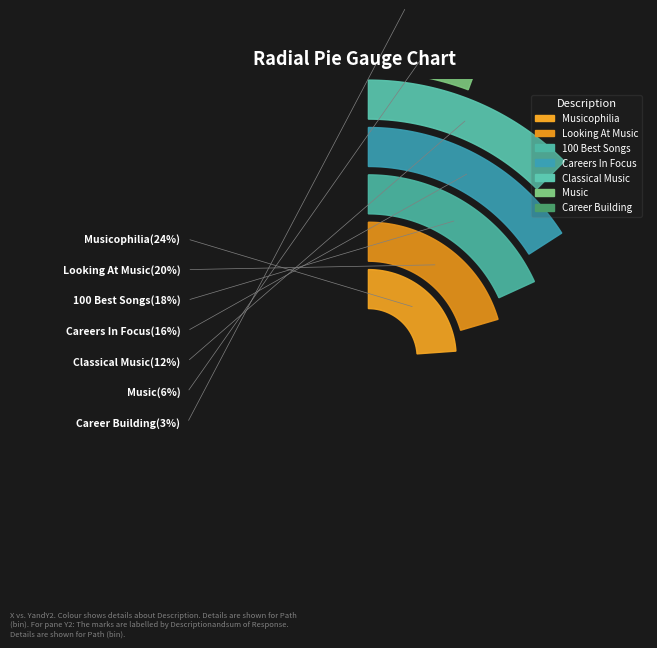

What percentage is the Classical Music slice, to the nearest percent?

12%